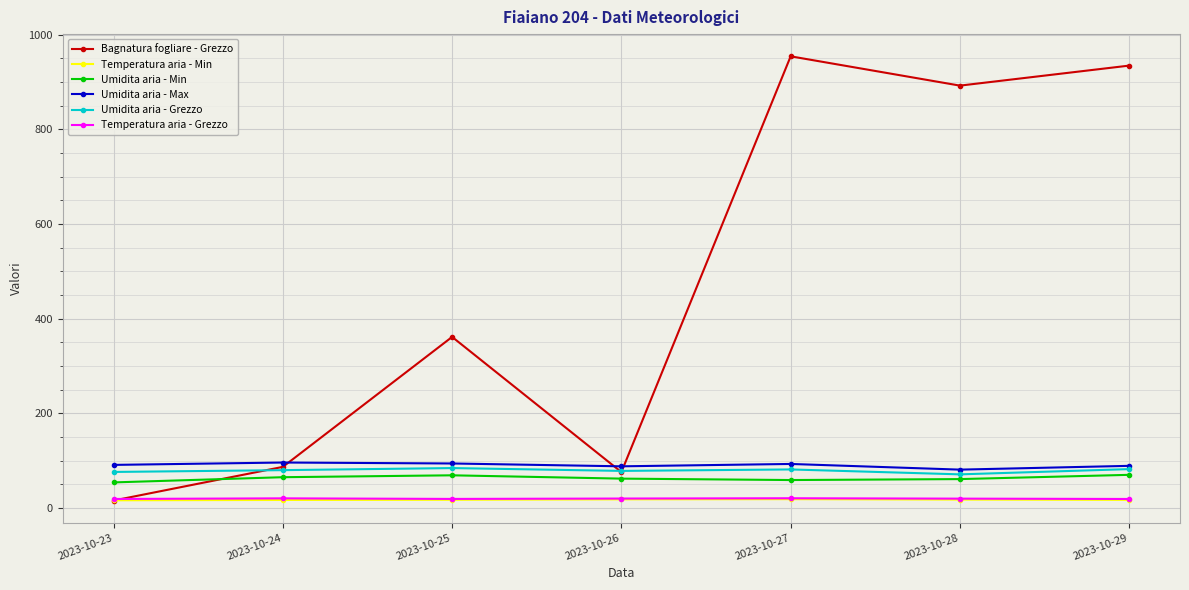

Which series has the largest total across all categories?

Bagnatura fogliare - Grezzo